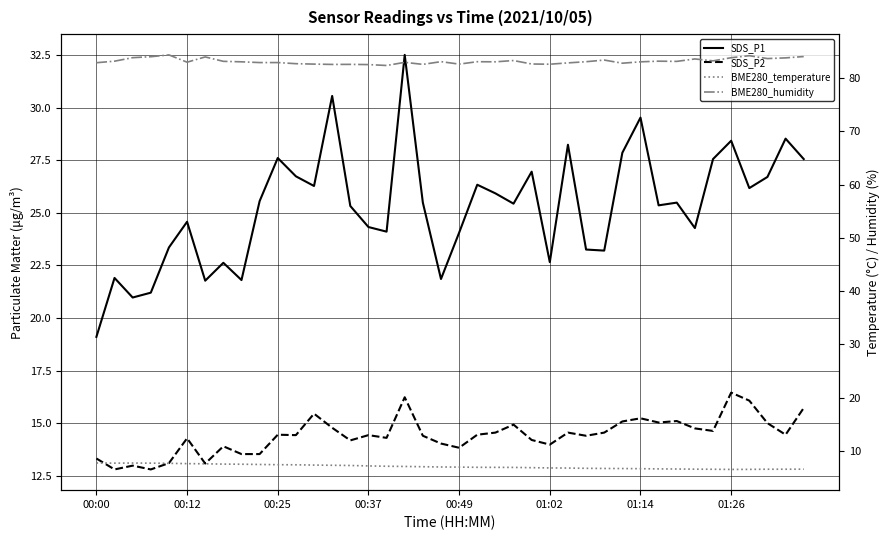

Is the value of BME280_temperature at 23 greater than the value of SDS_P2 at 00:25?

No